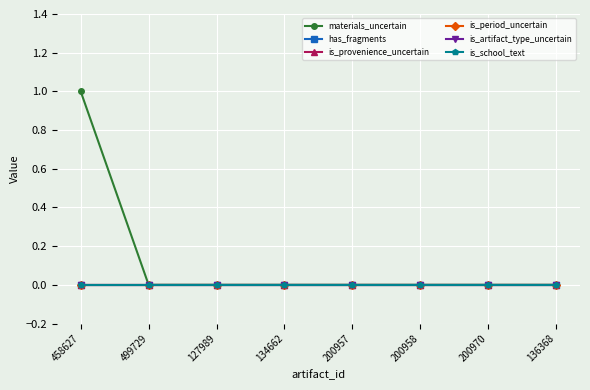

True or false: is_artifact_type_uncertain and materials_uncertain intersect in this chart.

False